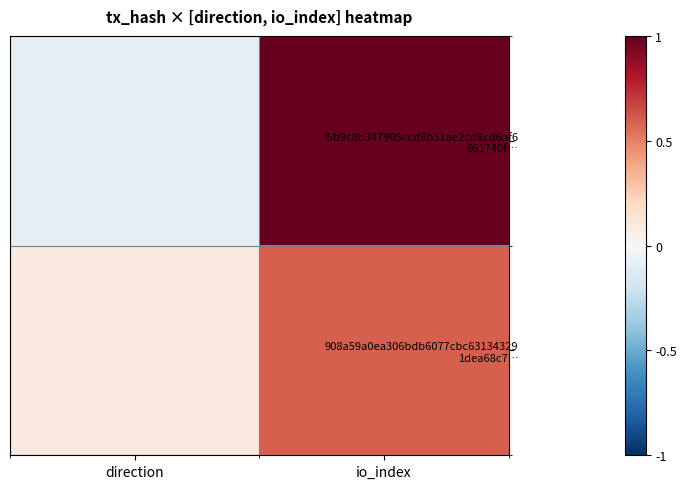

Count the number of categories in the chart.

2